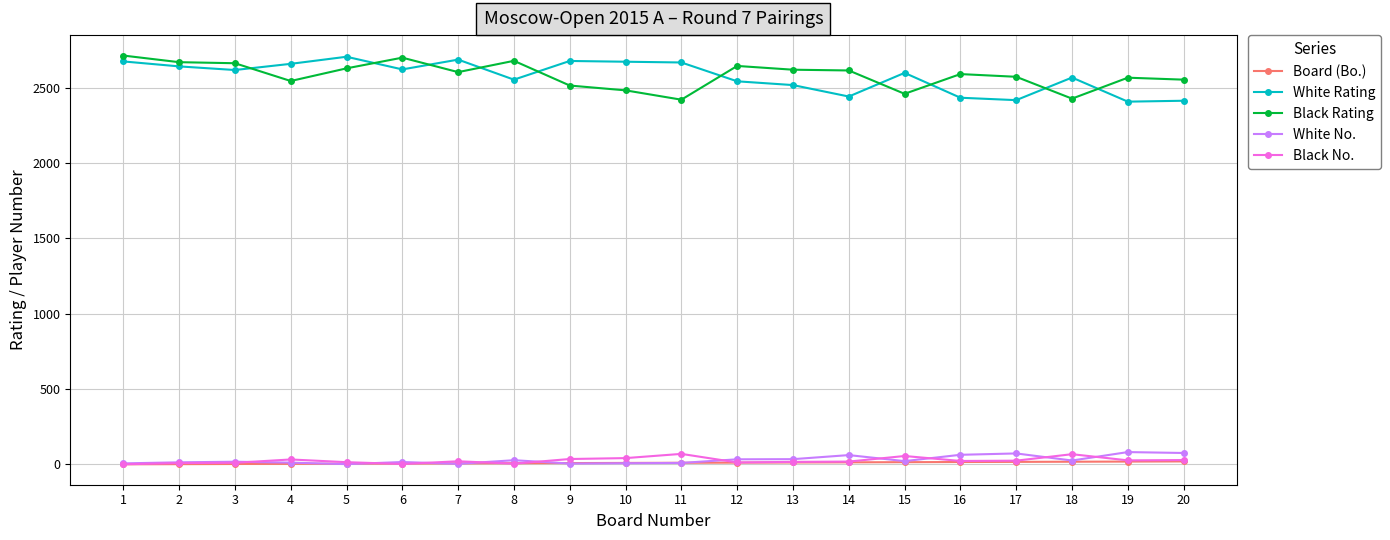

What is the value of the Black Rating point at the 13th from the left?

2620